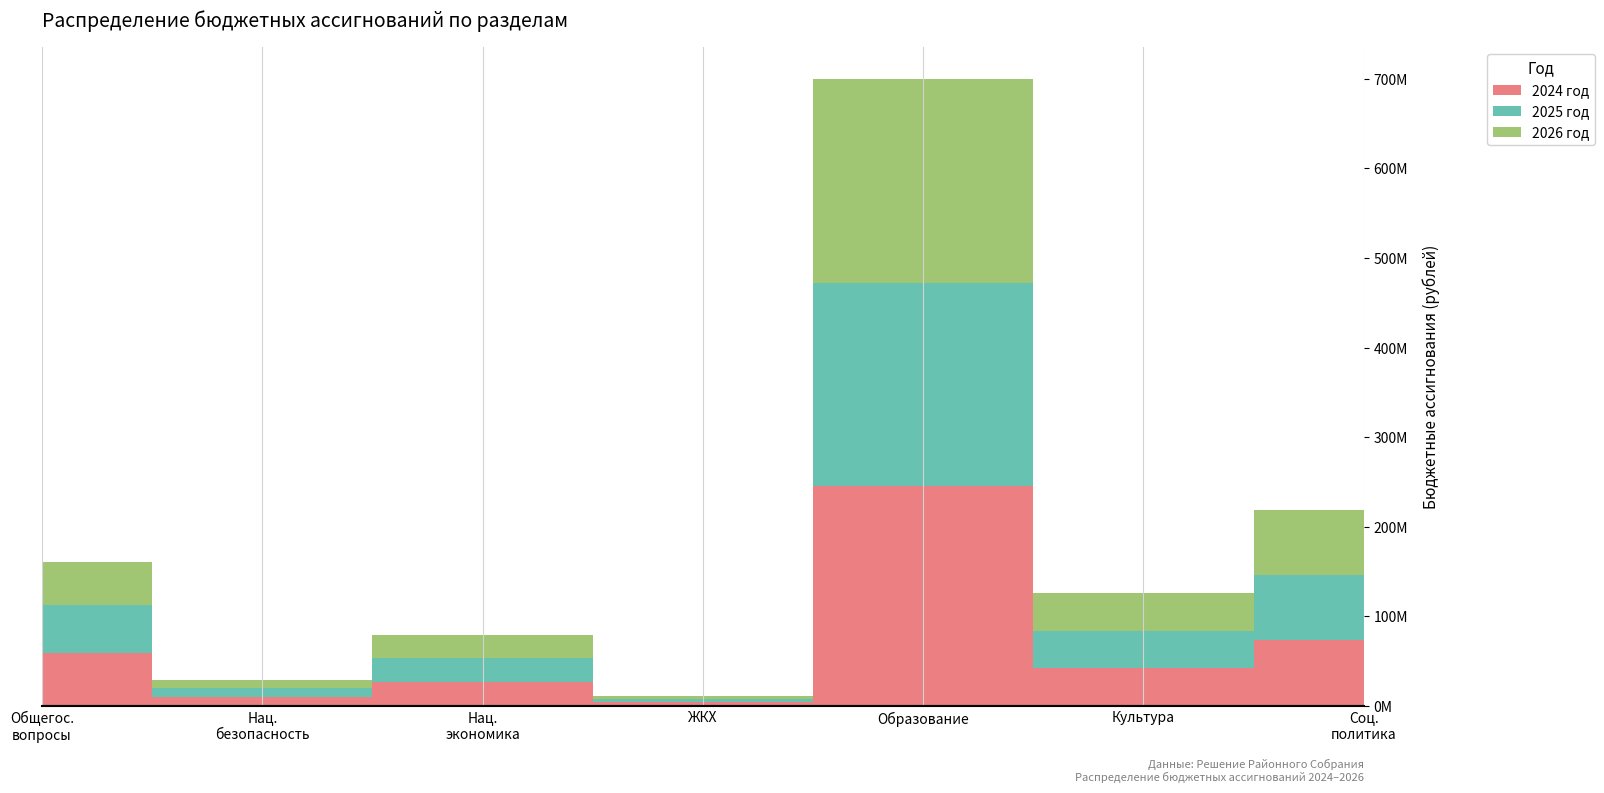

Reading right to left, extract all data points from this chart.

2024 год: СОЦИАЛЬНАЯ ПОЛИТИКА=74044416.3	КУЛЬТУРА, КИНЕМАТОГРАФИЯ=42936119.4	ОБРАЗОВАНИЕ=245308241.9	ЖИЛИЩНО-КОММУНАЛЬНОЕ ХОЗЯЙСТВО=4595224.1	НАЦИОНАЛЬНАЯ ЭКОНОМИКА=27237188.2	НАЦИОНАЛЬНАЯ БЕЗОПАСНОСТЬ=10259551.0	ОБЩЕГОСУДАРСТВЕННЫЕ ВОПРОСЫ=58846395.6
2025 год: СОЦИАЛЬНАЯ ПОЛИТИКА=72272836.2	КУЛЬТУРА, КИНЕМАТОГРАФИЯ=40832194.9	ОБРАЗОВАНИЕ=226731353.0	ЖИЛИЩНО-КОММУНАЛЬНОЕ ХОЗЯЙСТВО=3081442.1	НАЦИОНАЛЬНАЯ ЭКОНОМИКА=25943739.0	НАЦИОНАЛЬНАЯ БЕЗОПАСНОСТЬ=9649183.0	ОБЩЕГОСУДАРСТВЕННЫЕ ВОПРОСЫ=53804054.3
2026 год: СОЦИАЛЬНАЯ ПОЛИТИКА=72472438.6	КУЛЬТУРА, КИНЕМАТОГРАФИЯ=42071465.9	ОБРАЗОВАНИЕ=228220848.3	ЖИЛИЩНО-КОММУНАЛЬНОЕ ХОЗЯЙСТВО=3070333.0	НАЦИОНАЛЬНАЯ ЭКОНОМИКА=26408496.9	НАЦИОНАЛЬНАЯ БЕЗОПАСНОСТЬ=9667680.0	ОБЩЕГОСУДАРСТВЕННЫЕ ВОПРОСЫ=48345439.2